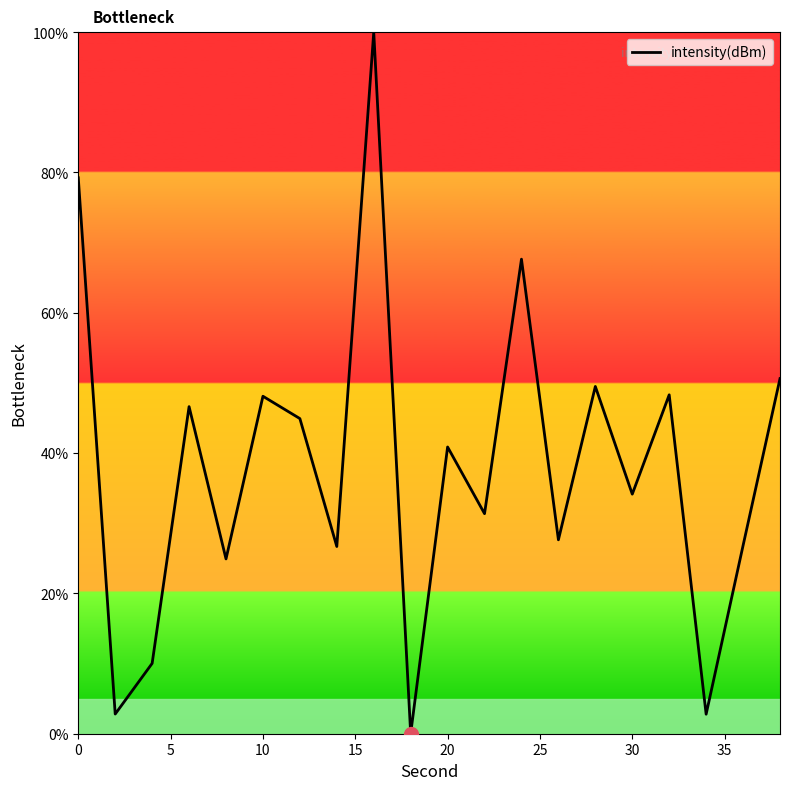

Is this an area chart (filled region under the line)?

Yes